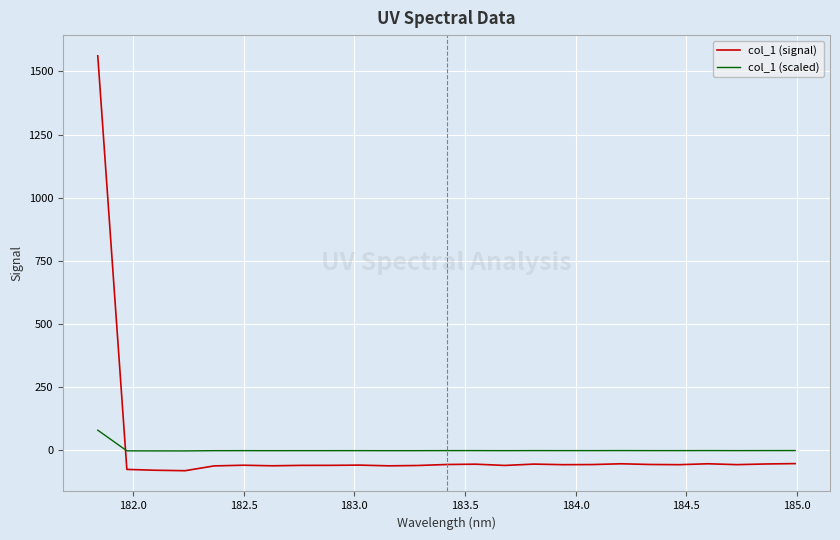

List the series in order of their peak value, highest first.

col_1 (signal), col_1 (scaled)